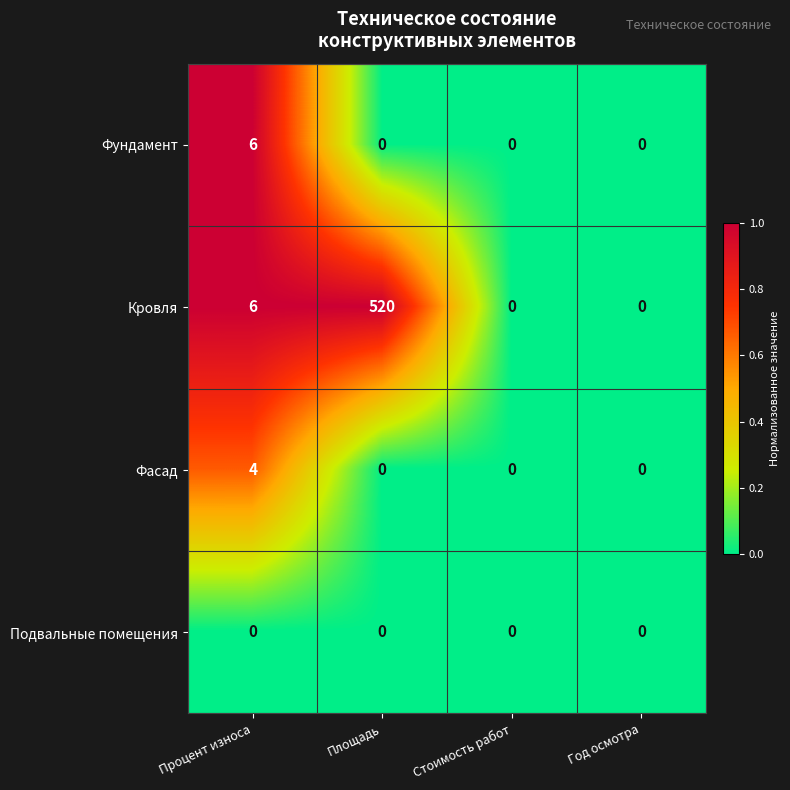

What is the difference between the highest and lowest values at Процент износа?

6